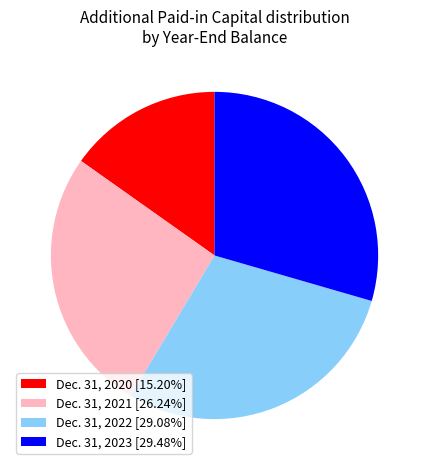

Which slice is the smallest?

Dec. 31, 2020